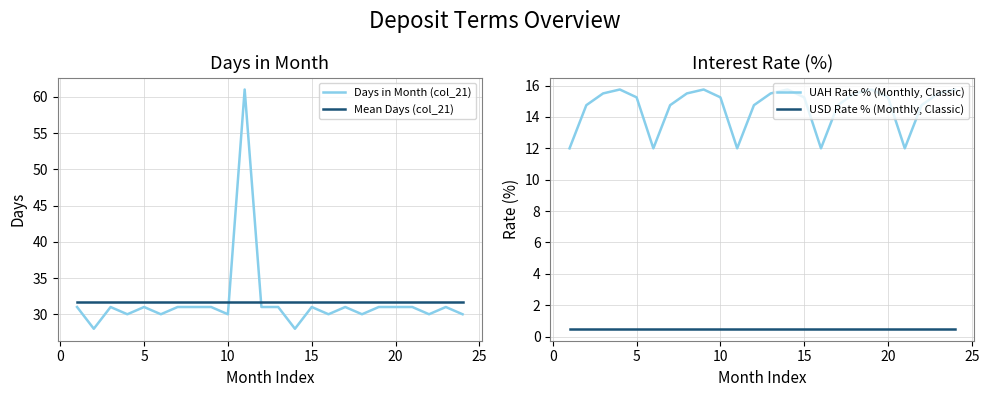

Which series has the largest total across all categories?

Days in Month (col_21)